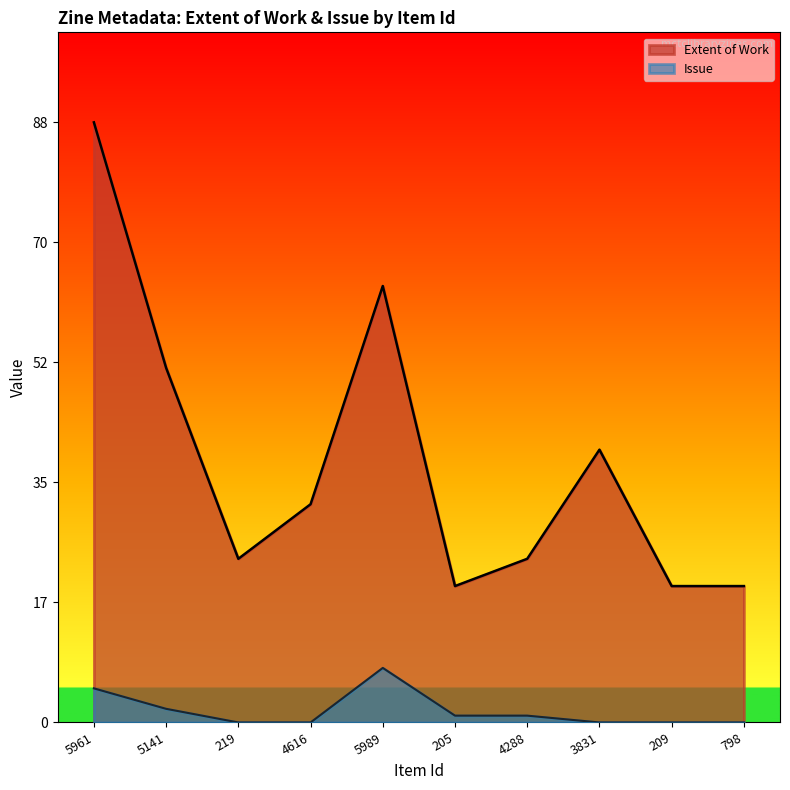

At which category does the chart reach its minimum across all series?

219